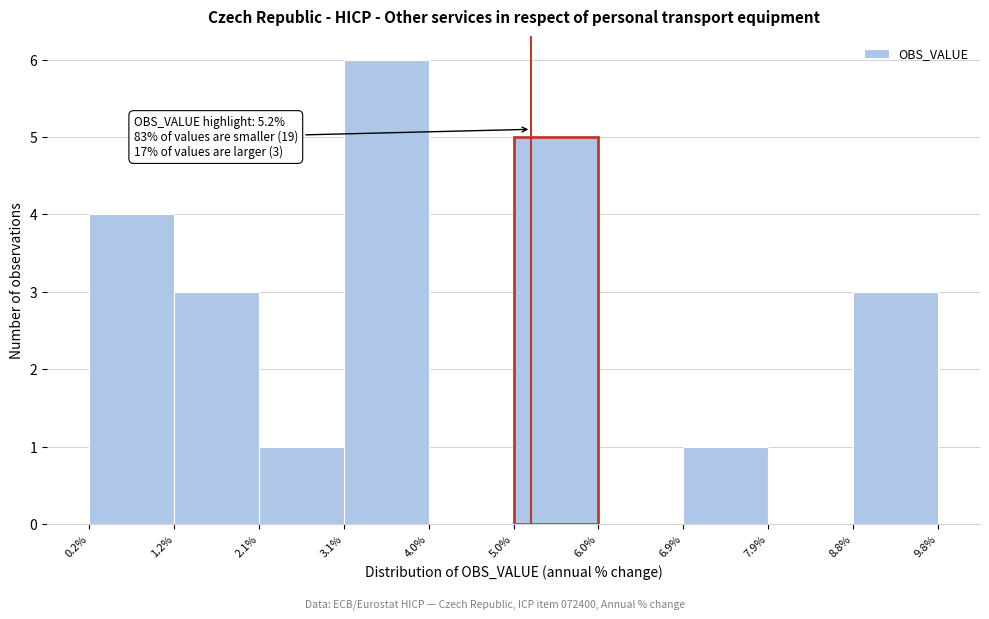

Over which range of the x-axis is the bar tallest?

3.1% to 4.0%